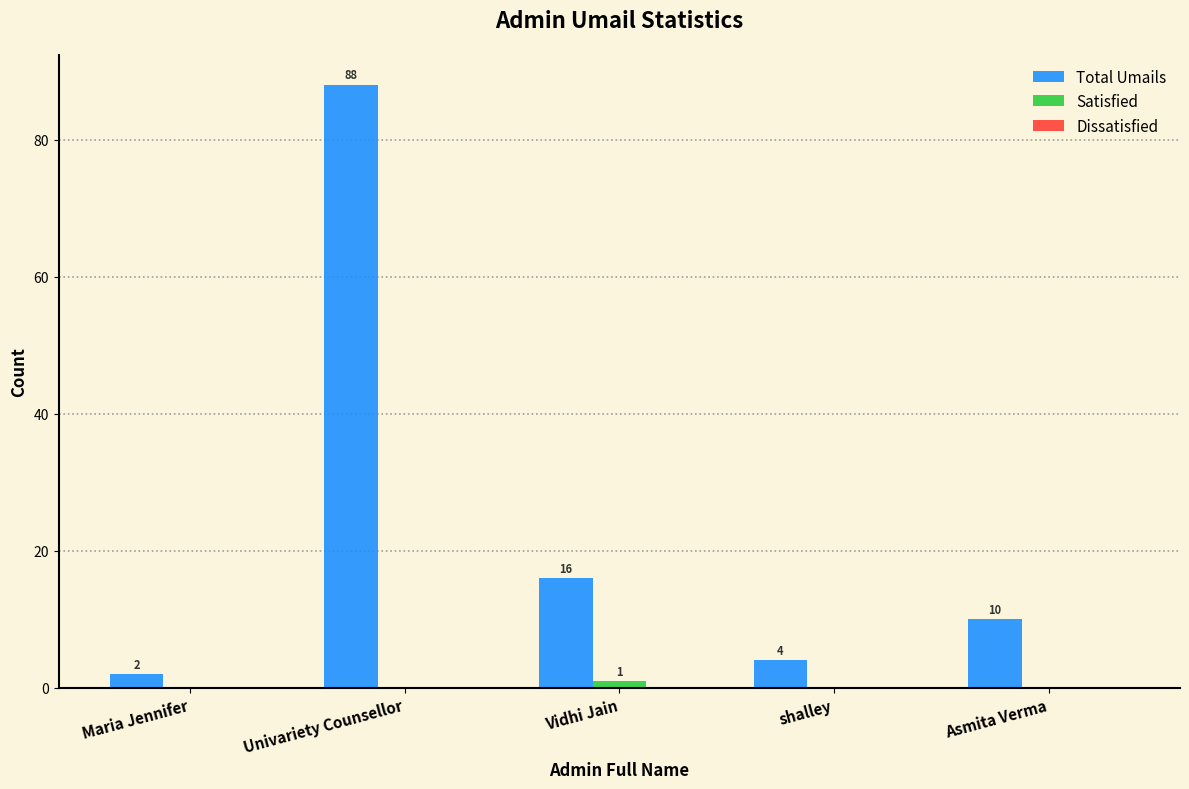

At which label is Total Umails closest to 45?

Vidhi Jain